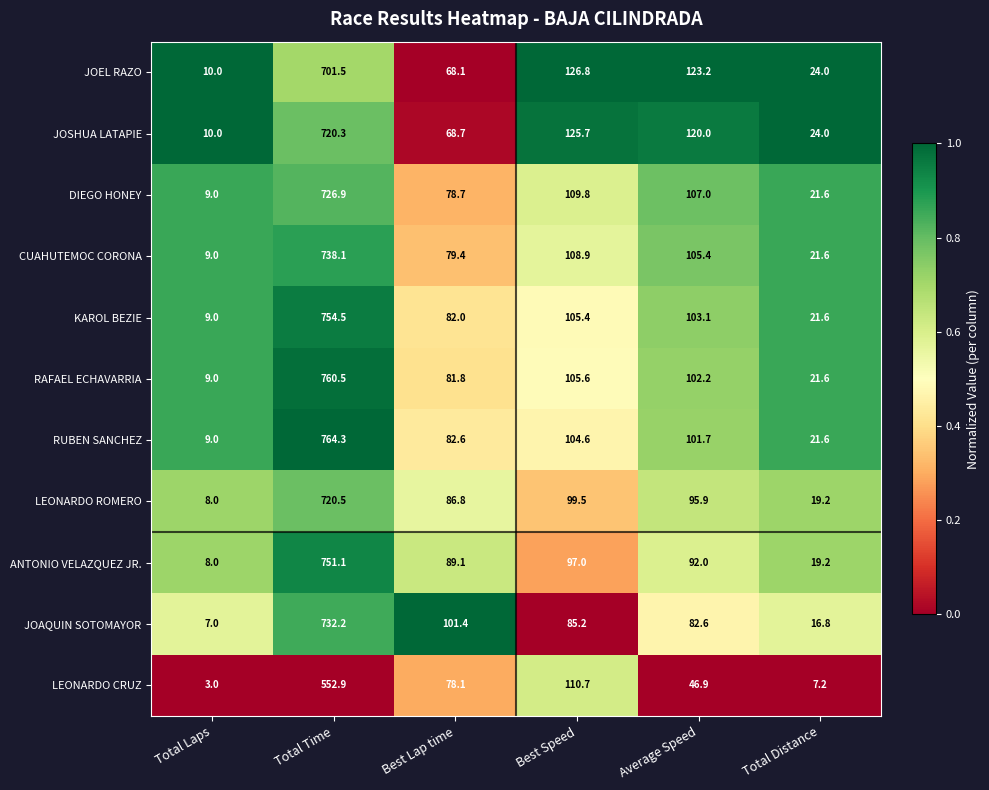

Rank the categories by KAROL BEZIE value from lowest to highest.

Total Laps, Total Distance, Best Lap time, Average Speed, Best Speed, Total Time